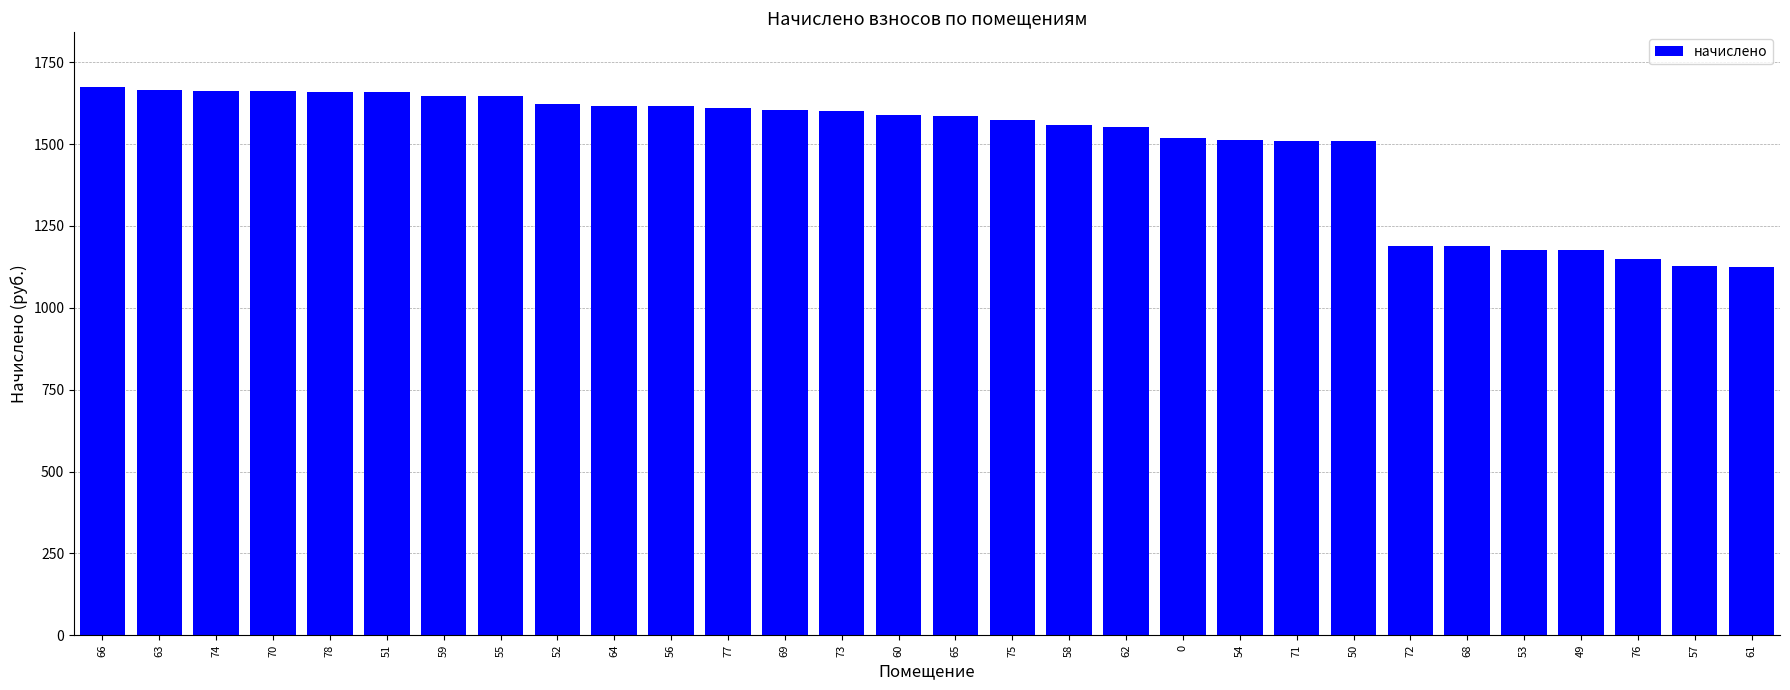

What is the value of the 26th bar from the left?

1176.2